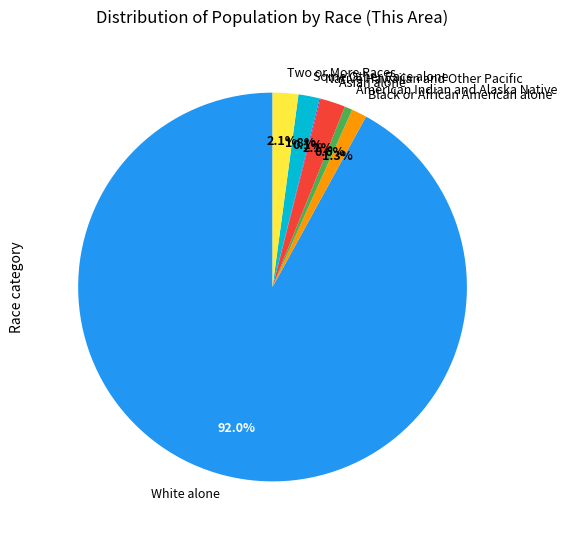

What percentage is the Two or More Races slice, to the nearest percent?

2%